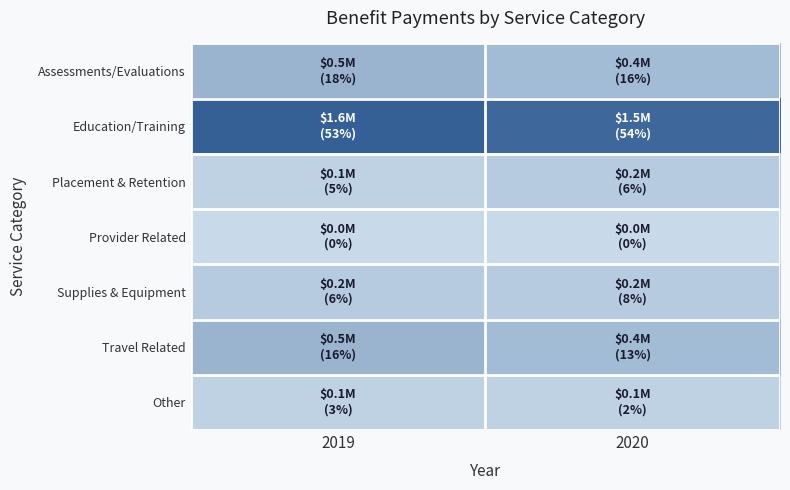

Which series has the largest total across all categories?

Education/Training